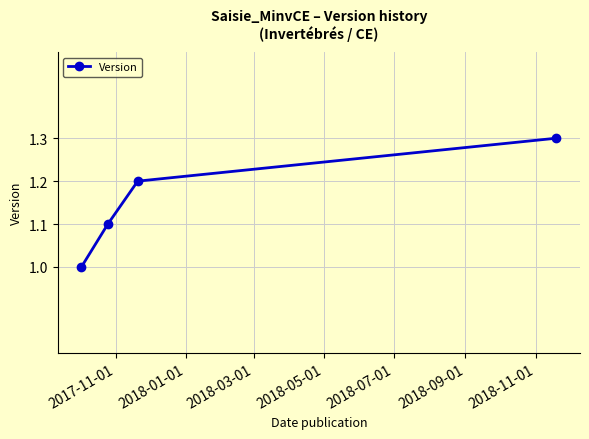

True or false: there are more than 2 points higher than both neighbors.

False